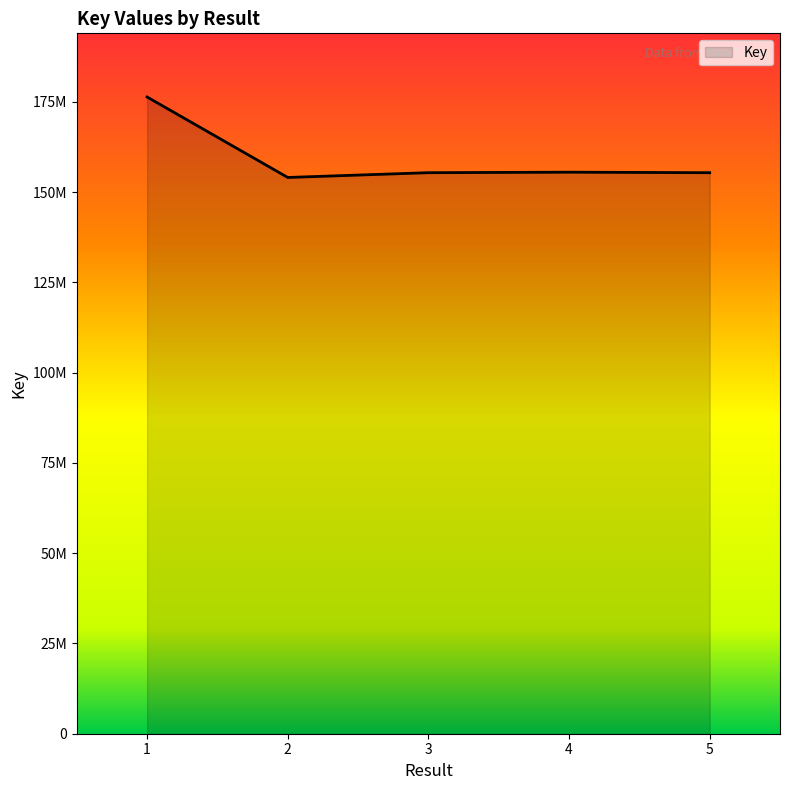

Which label corresponds to the largest value in the chart?

1